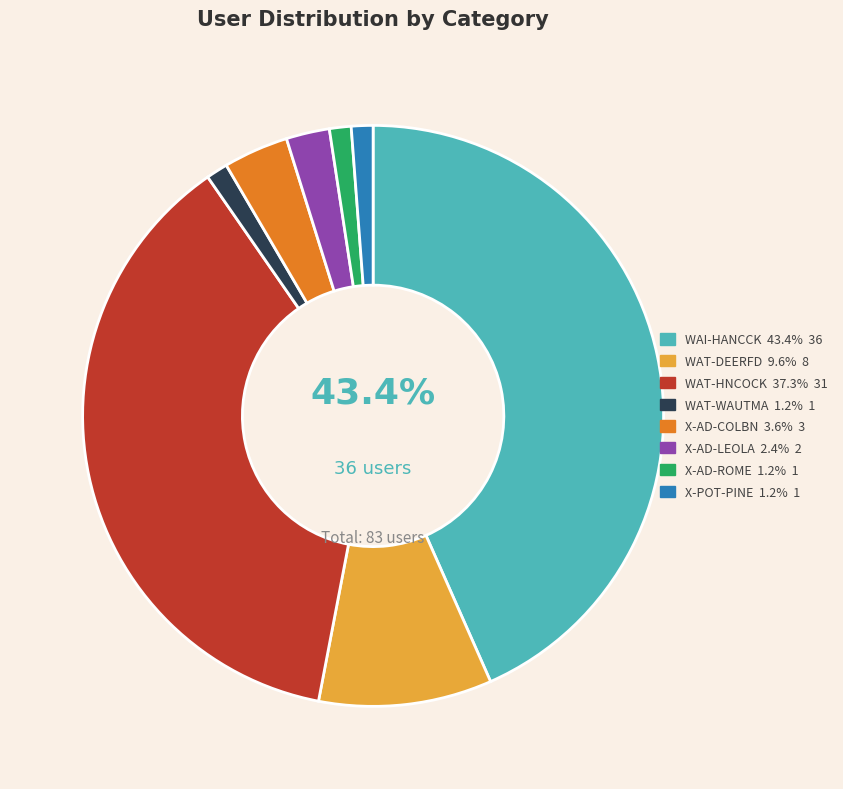

The X-AD-ROME slice represents 11% of the pie. True or false?

False